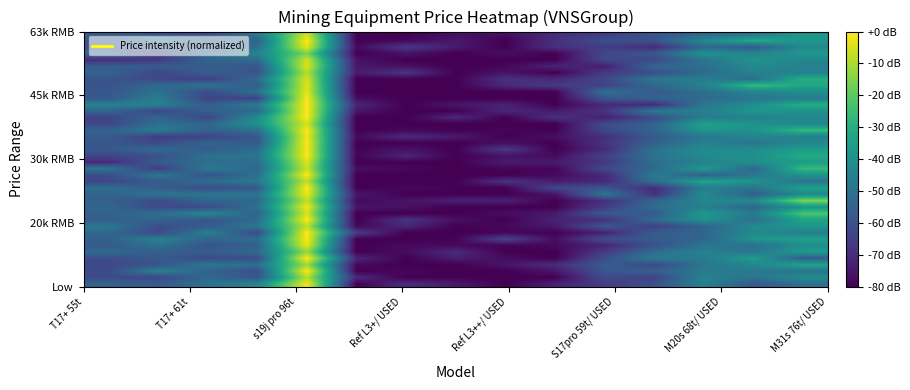

How many categories are shown in the chart?

15